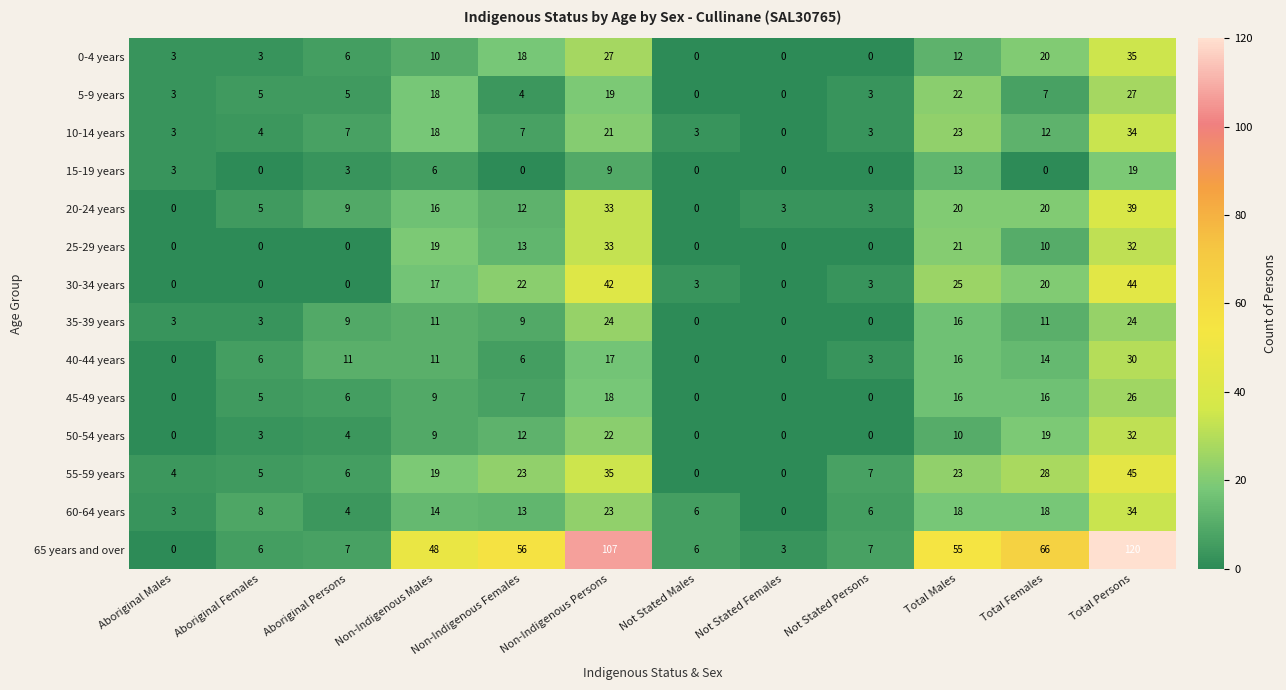

The value of 45-49 years at Not Stated Females is 0. True or false?

True